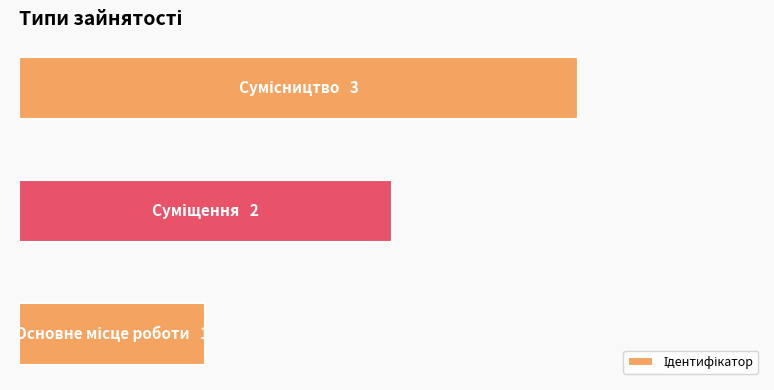

What is the difference between the maximum and minimum values?

2